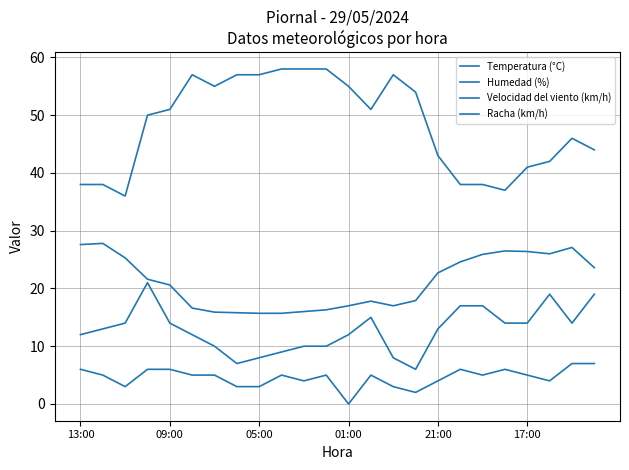

Count the number of categories in the chart.

24